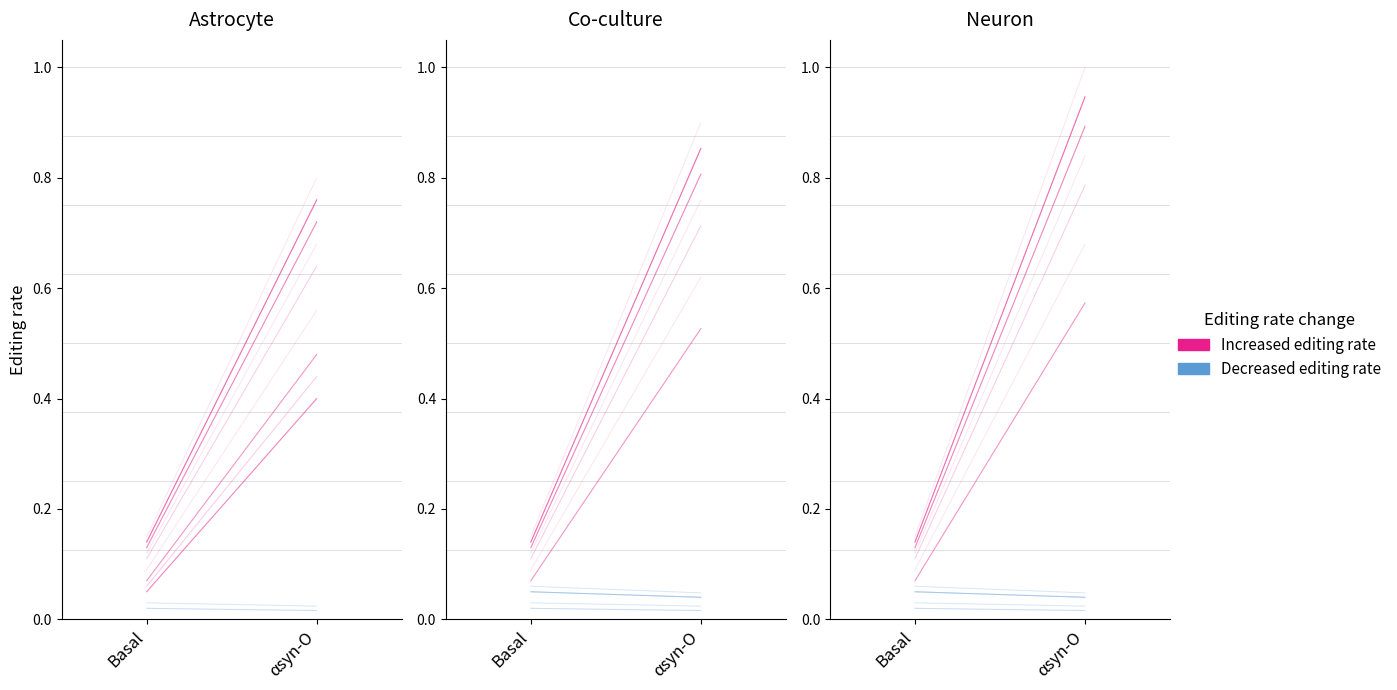

What is the change in value from Basal to αsyn-O?

+0.8